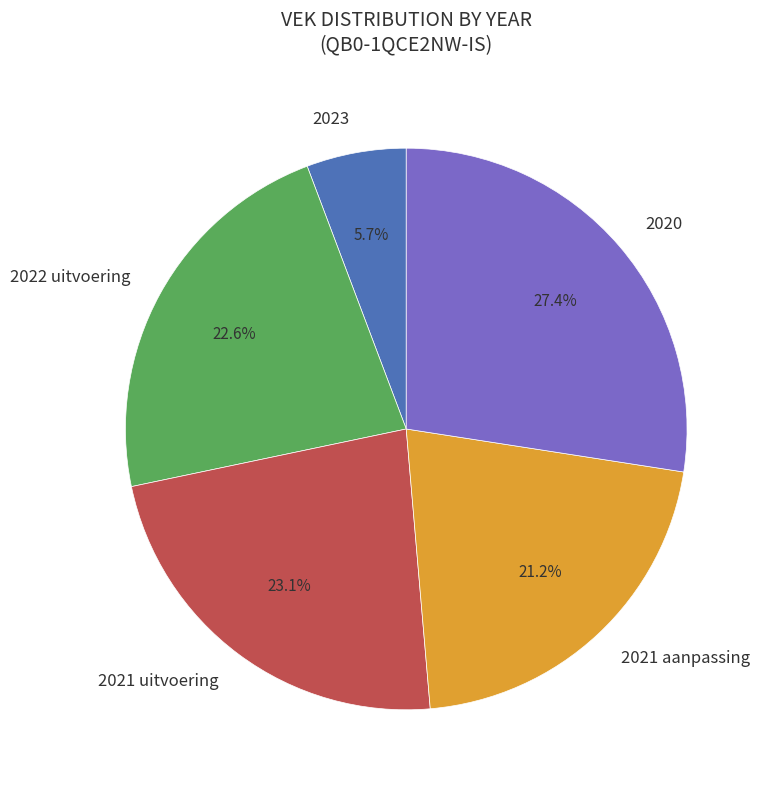

Combined, do 2023 and 2022 uitvoering account for over 50%?

No